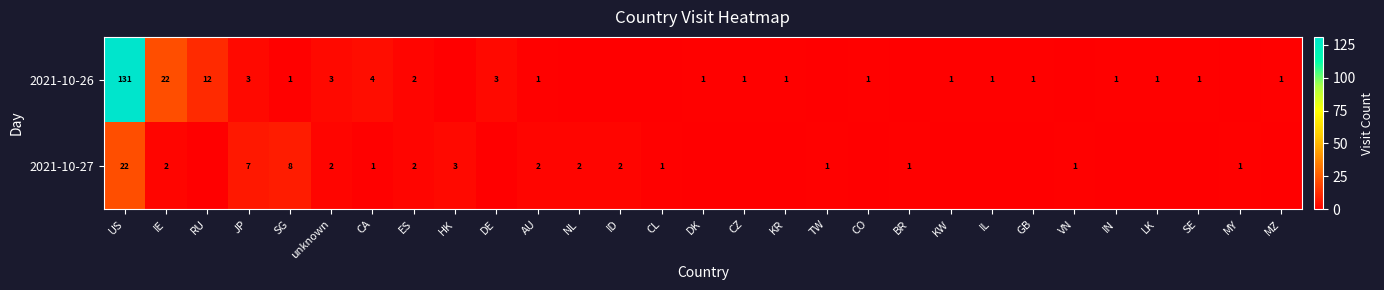

What is the total value across all series at AU?

3